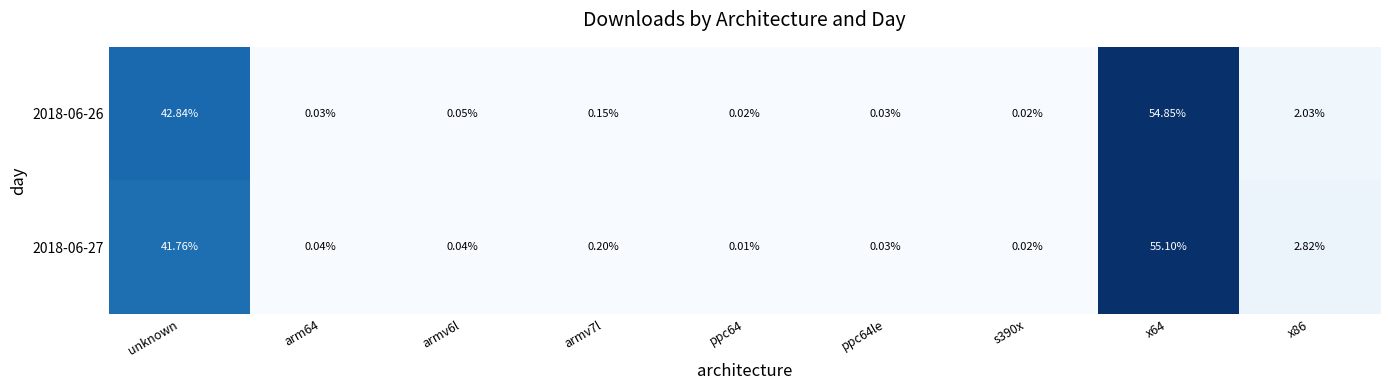

At which label is 2018-06-26 closest to 27?

unknown